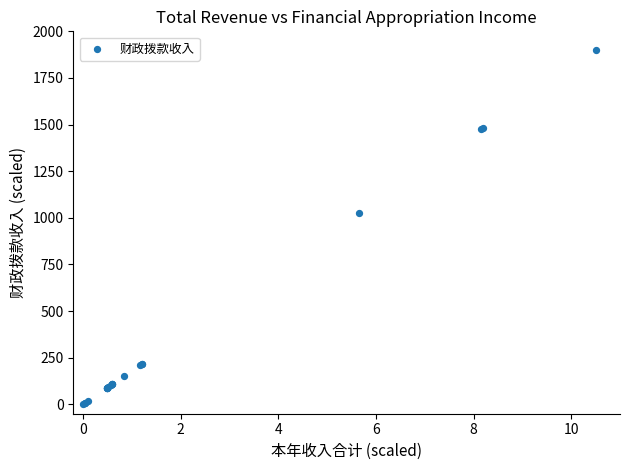

What Y value in the scatter plot is closest to 950?

1023.5